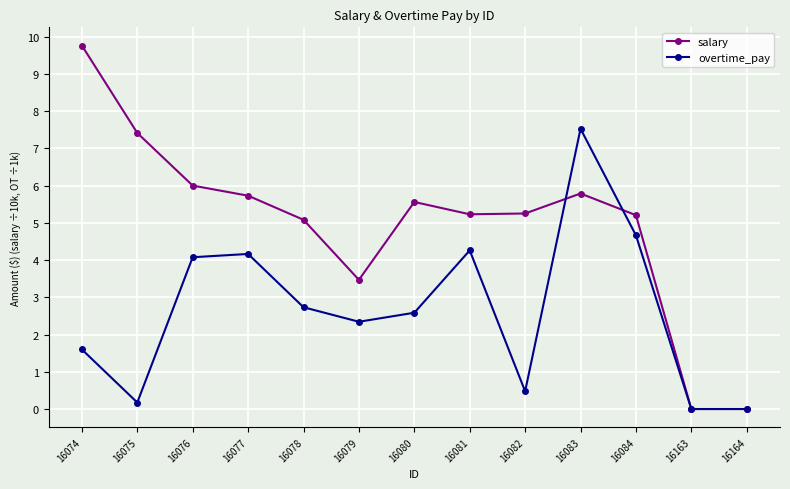

How many interior local peaks does the salary series have?

2